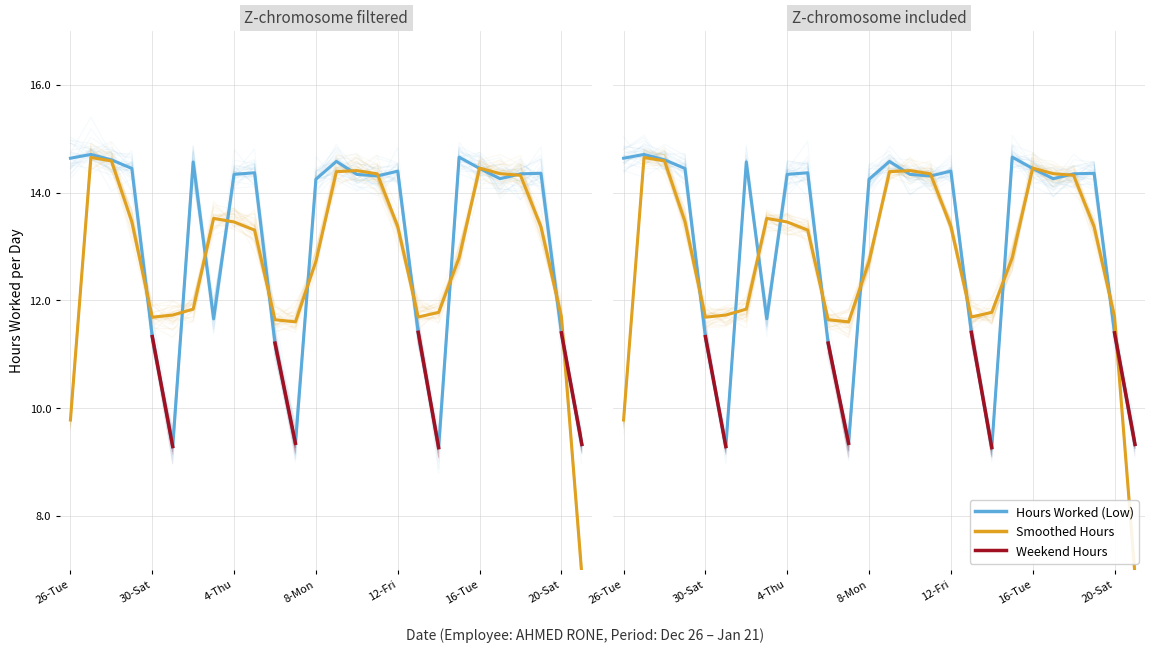

At how many categories does at least one series exceed 10?

25